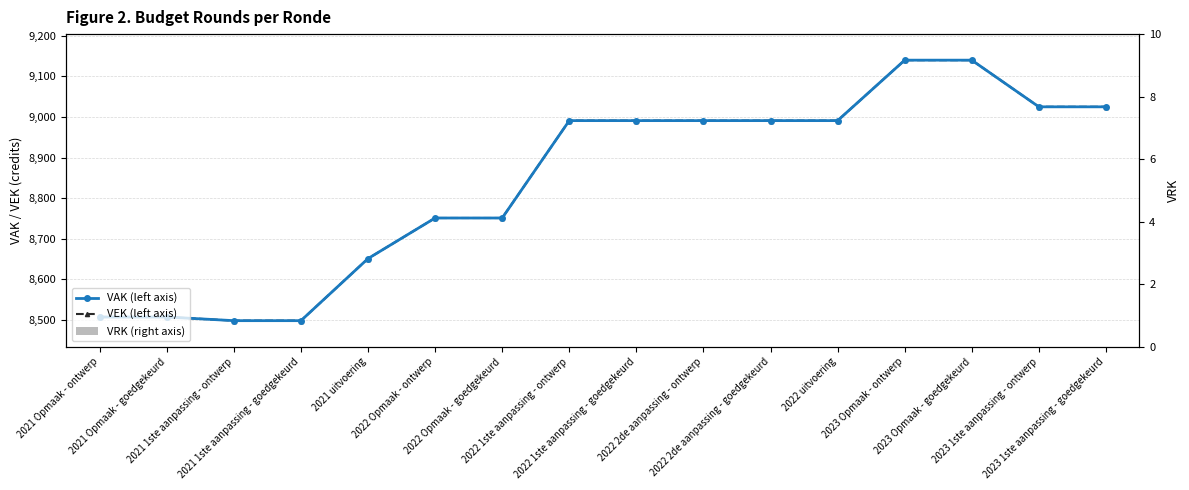

What is the value of the VAK (left axis) bar at the 7th from the left?

8751